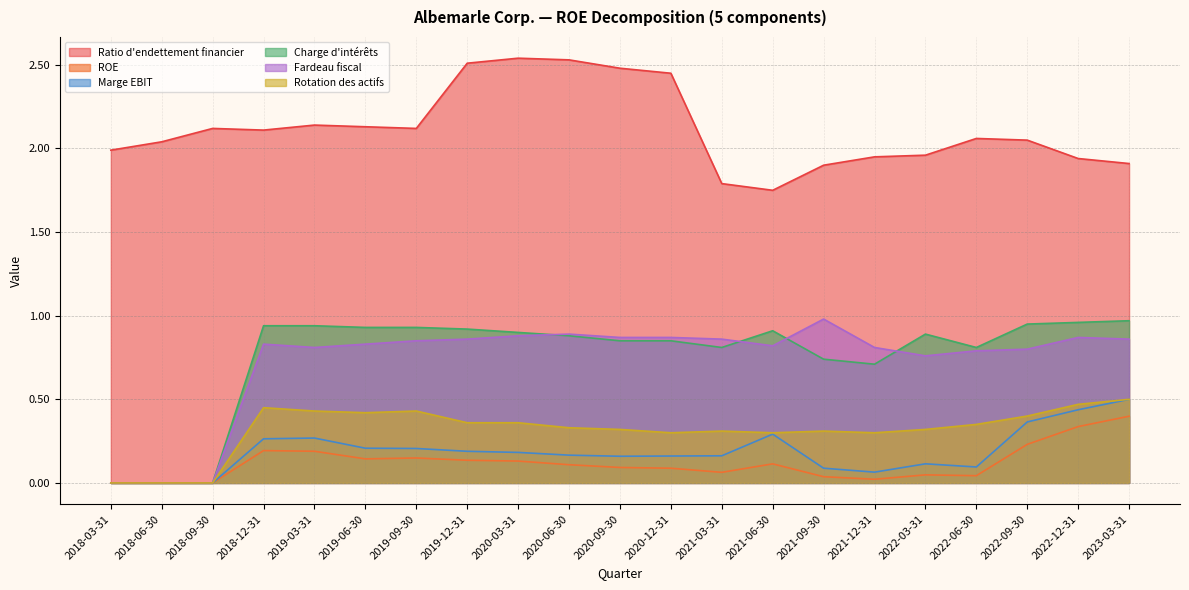

What is the maximum value shown in the chart?

2.5